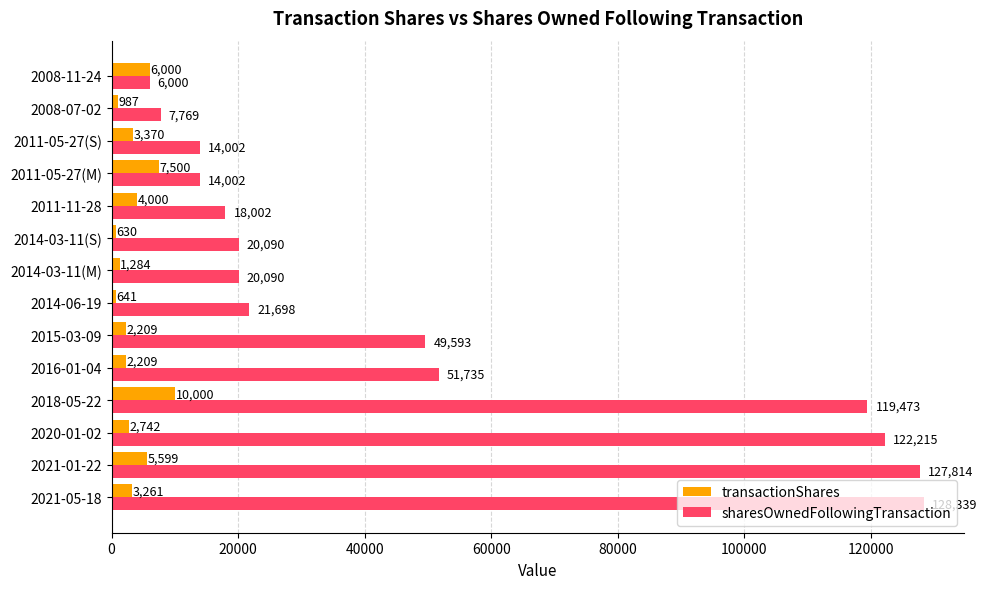

Rank the series by their maximum value, from highest to lowest.

sharesOwnedFollowingTransaction, transactionShares